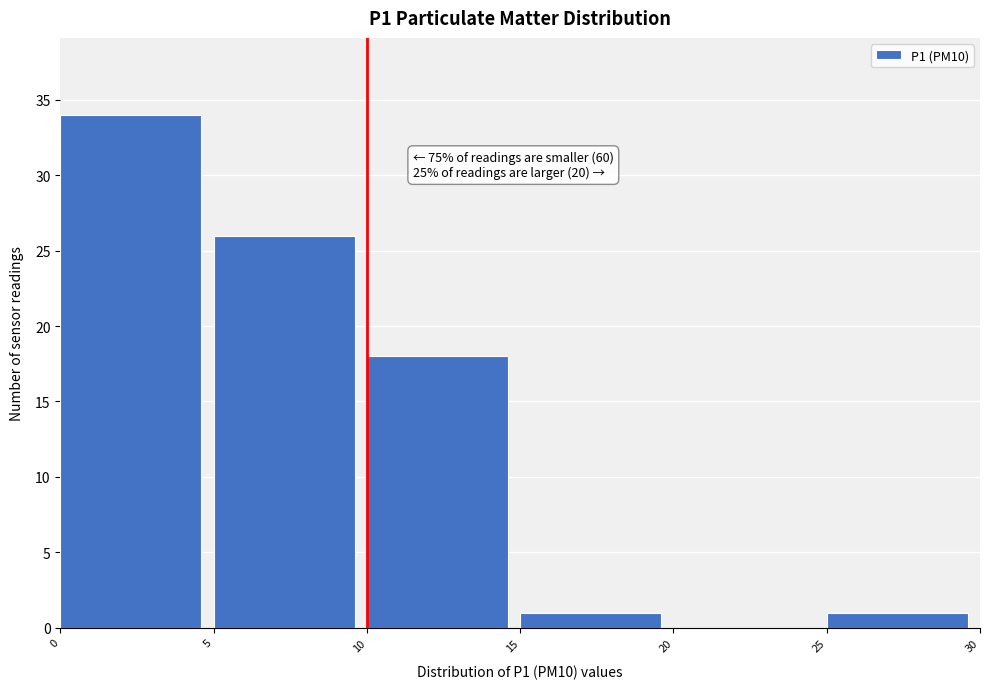

Which range on the x-axis has the tallest bar?

0 to 5